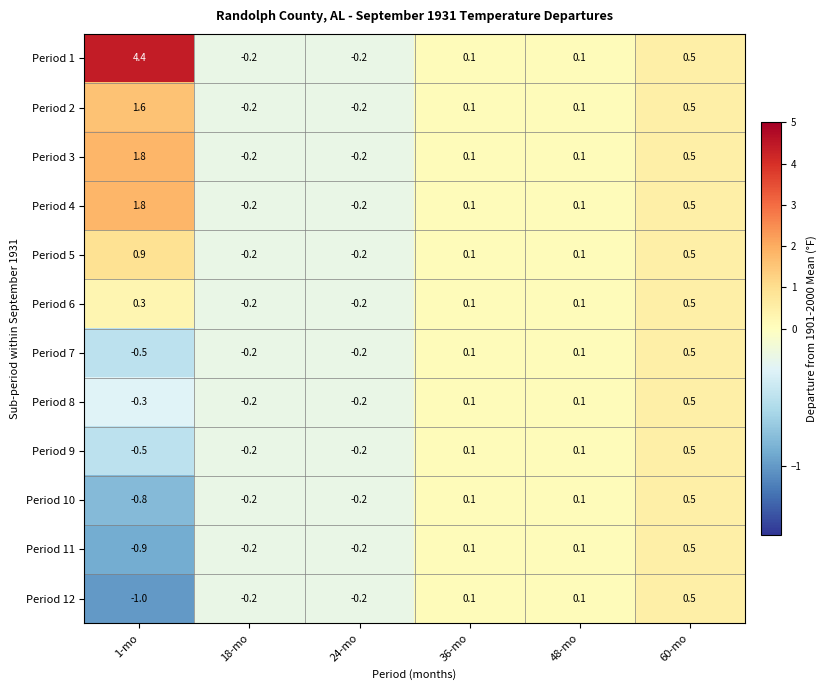

The Period 7 series shows 0.1 at 48-mo. True or false?

True